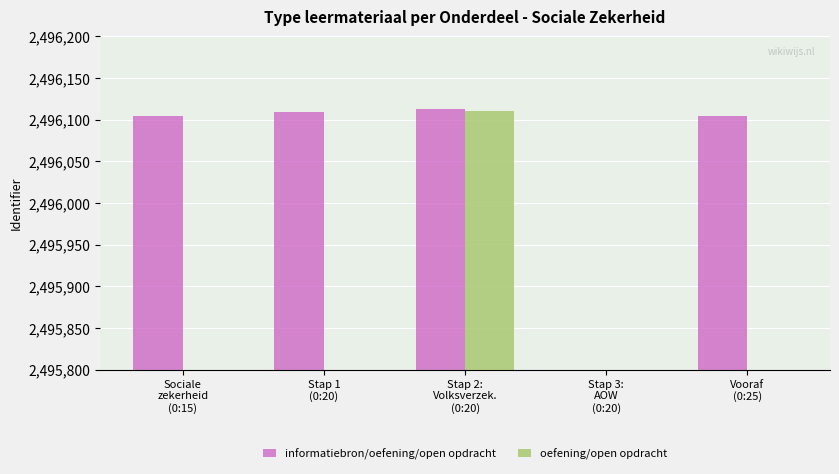

Count the number of data series in this chart.

2